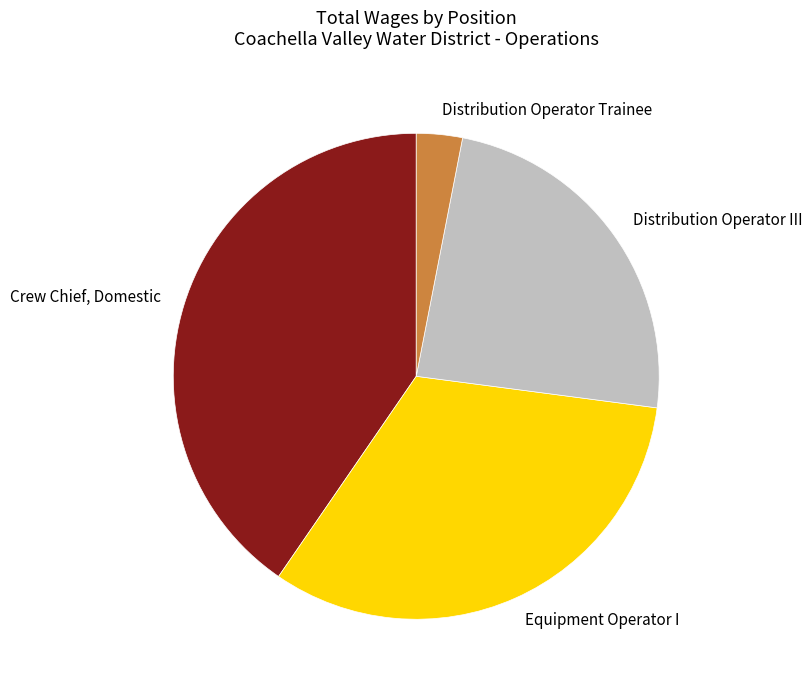

Rank the categories by value from lowest to highest.

Distribution Operator Trainee, Distribution Operator III, Equipment Operator I, Crew Chief, Domestic